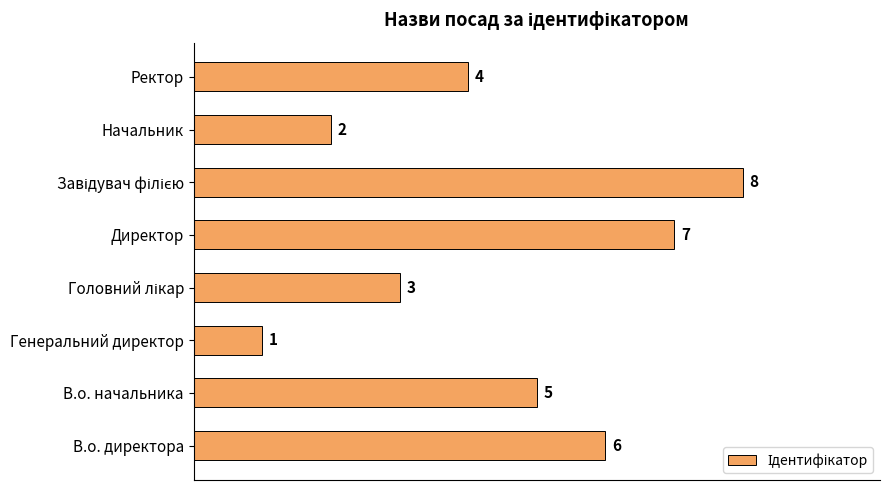

The chart shows a value of 10 at Директор. True or false?

False